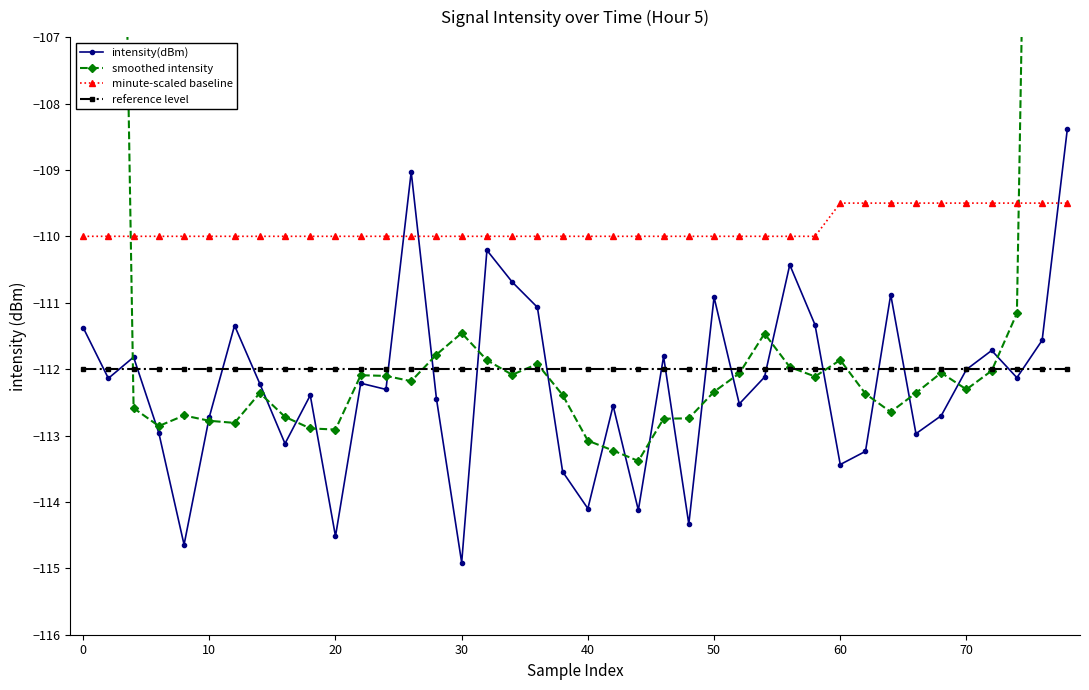

Is this an area chart (filled region under the line)?

No